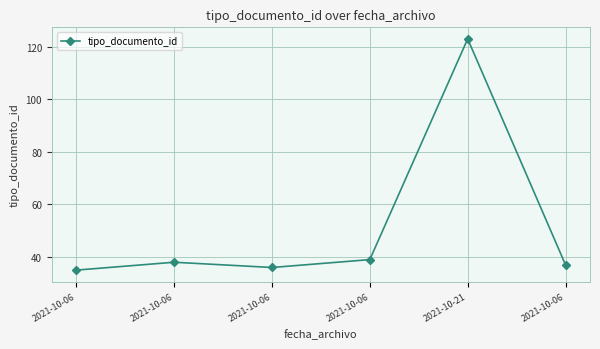

How many lines are shown in the chart?

1